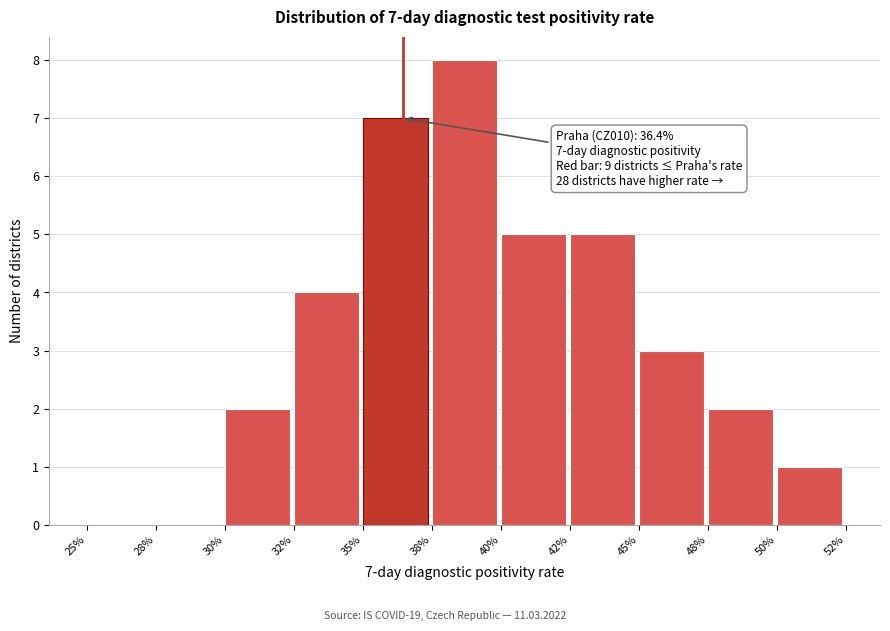

Reading left to right, extract all data points from this chart.

25%=0	28%=0	30%=2	32%=4	35%=7	38%=8	40%=5	42%=5	45%=3	48%=2	50%=1